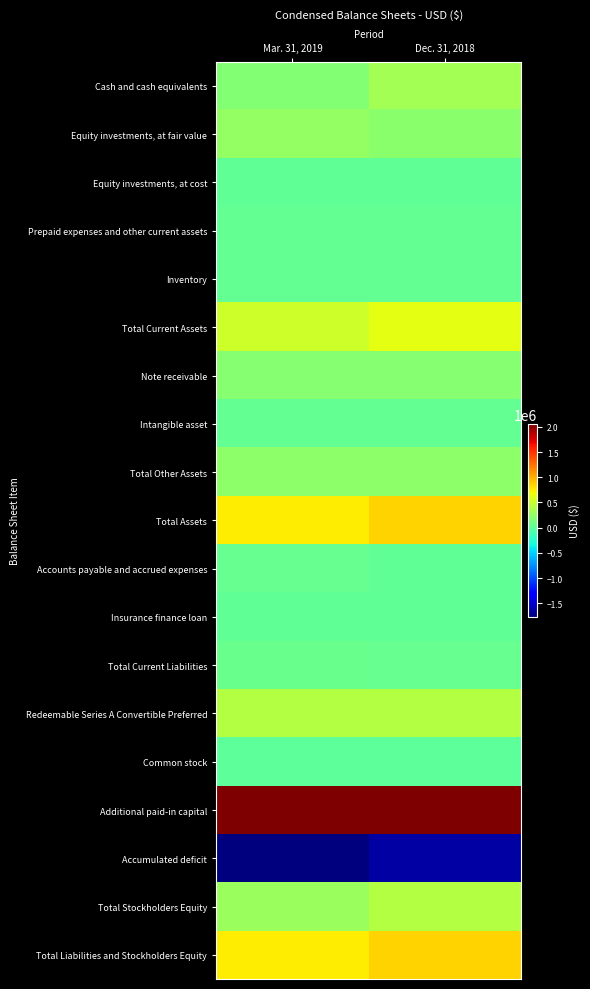

Rank the series by their maximum value, from highest to lowest.

Additional paid-in capital, Total Assets, Total Liabilities and Stockholders Equity, Total Current Assets, Total Stockholders Equity, Redeemable Series A Convertible Preferred, Cash and cash equivalents, Equity investments, at fair value, Total Other Assets, Note receivable, Total Current Liabilities, Accounts payable and accrued expenses, Prepaid expenses and other current assets, Intangible asset, Inventory, Insurance finance loan, Equity investments, at cost, Common stock, Accumulated deficit